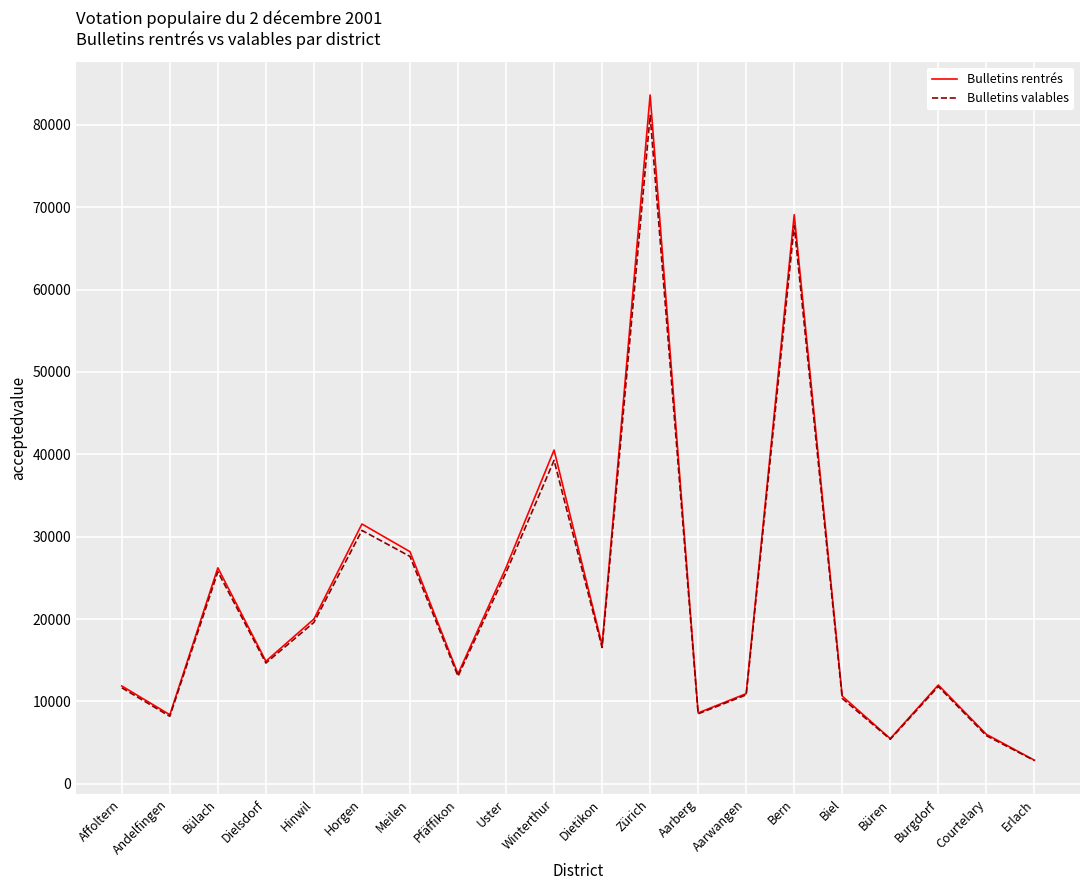

Which series changed the most between Zürich and Biel?

Bulletins rentrés